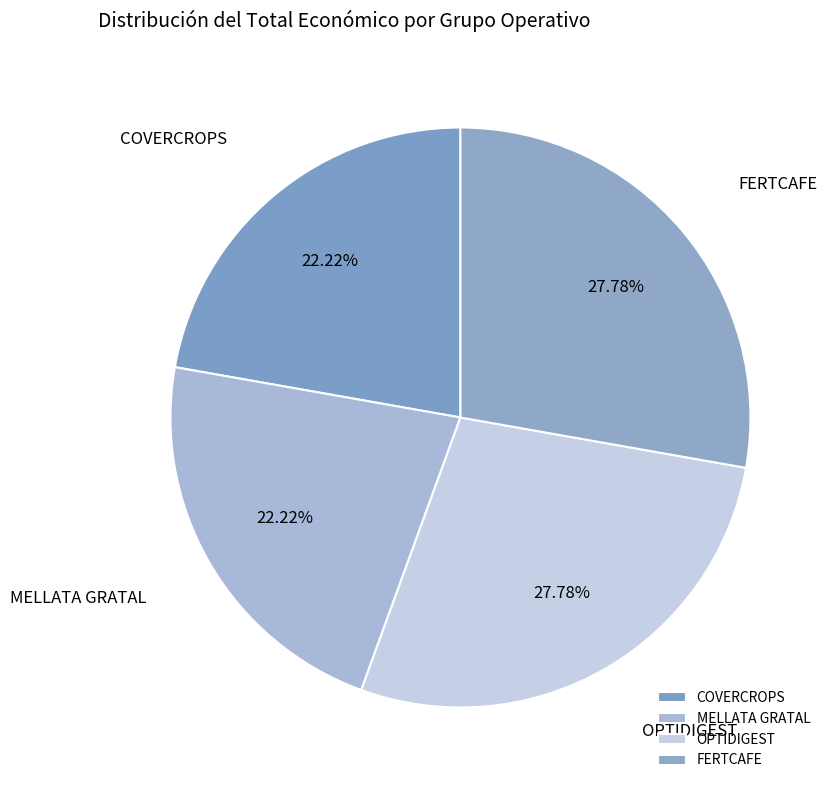

Is the sum of MELLATA GRATAL and COVERCROPS greater than half?

No